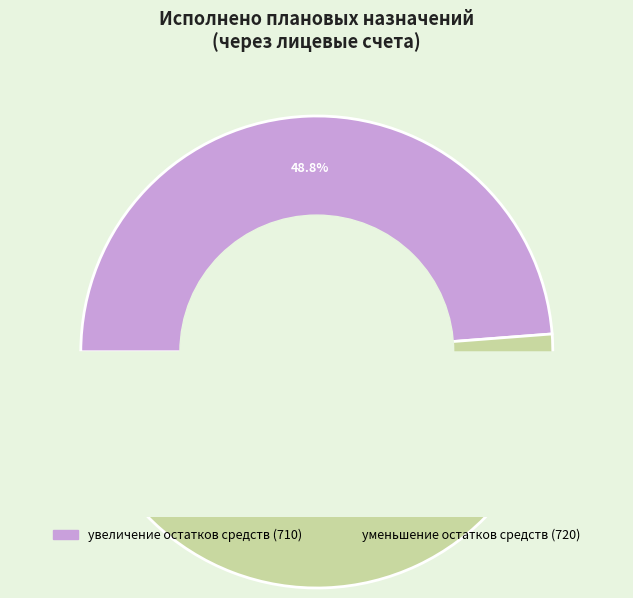

What is the largest slice in the pie chart?

уменьшение остатков средств (720)